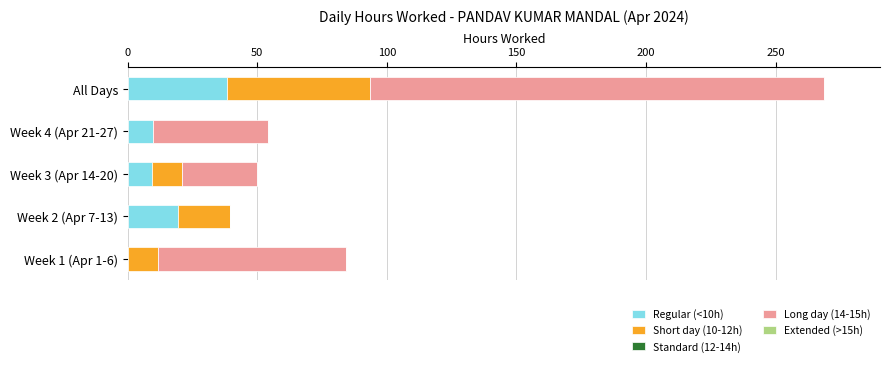

What is the total value across all series at All Days?

268.8